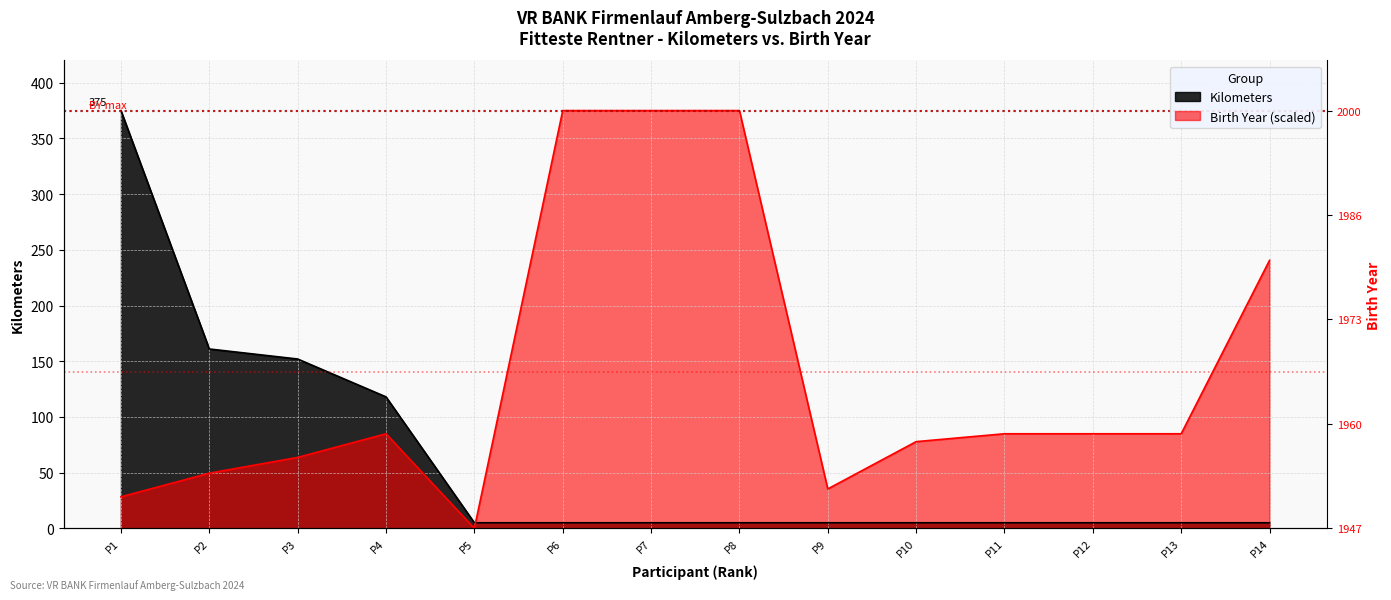

How many categories are shown in the chart?

14